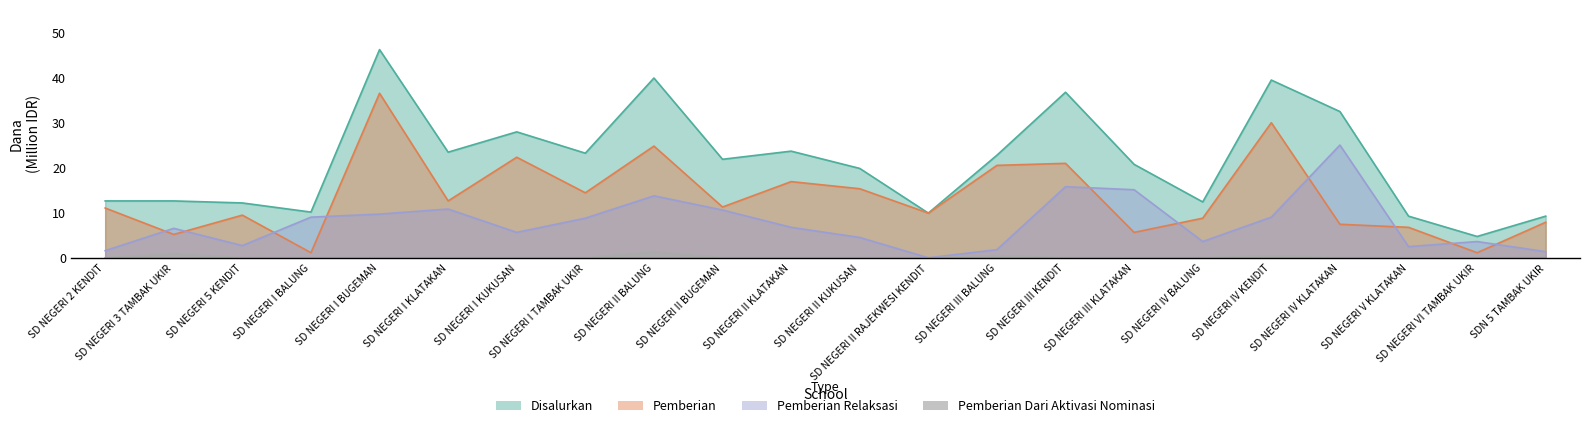

Reading left to right, transcribe all the data shown in this chart.

Disalurkan: 12.6	12.6	12.2	10.1	46.1	23.4	27.9	23.2	39.8	21.8	23.6	19.8	9.9	22.7	36.7	20.7	12.4	39.4	32.4	9.2	4.7	9.2
Pemberian: 11.0	5.2	9.4	1.1	36.5	12.6	22.3	14.4	24.8	11.2	16.9	15.3	9.9	20.5	20.9	5.6	8.8	29.9	7.4	6.8	1.1	7.9
Pemberian Dari Aktivasi Nominasi: 0.0	0.9	0.0	0.0	0.0	0.0	0.0	0.0	1.4	0.0	0.0	0.0	0.0	0.5	0.0	0.0	0.0	0.5	0.0	0.0	0.0	0.0
Pemberian Relaksasi: 1.6	6.5	2.7	9.0	9.7	10.8	5.6	8.8	13.7	10.6	6.8	4.5	0.0	1.8	15.8	15.1	3.6	9.0	25.0	2.5	3.6	1.4